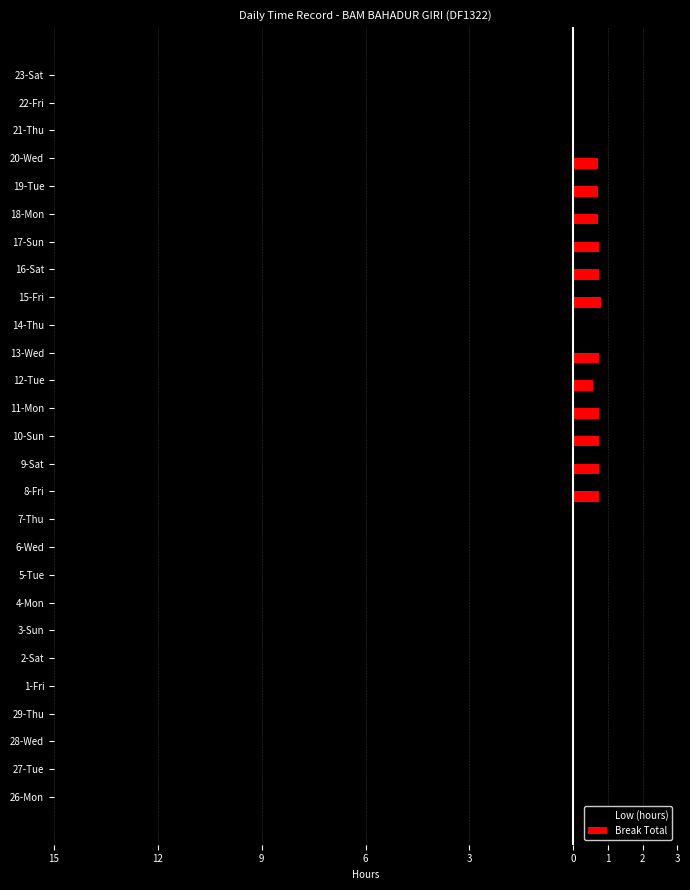

What are all the series names shown in the legend?

Low (hours), Break Total